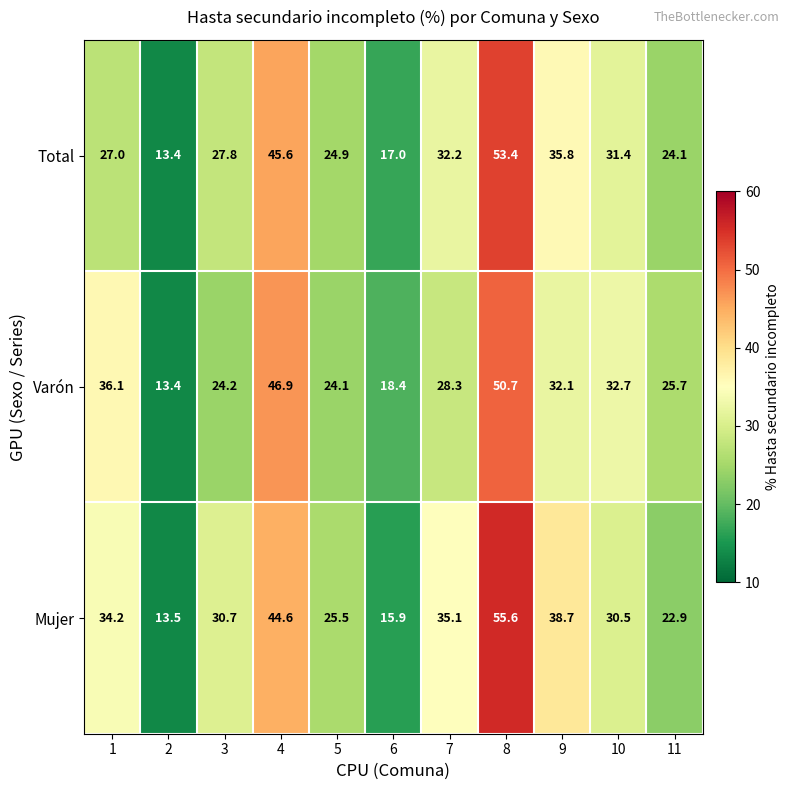

What is the total value across all series at 3?

82.7